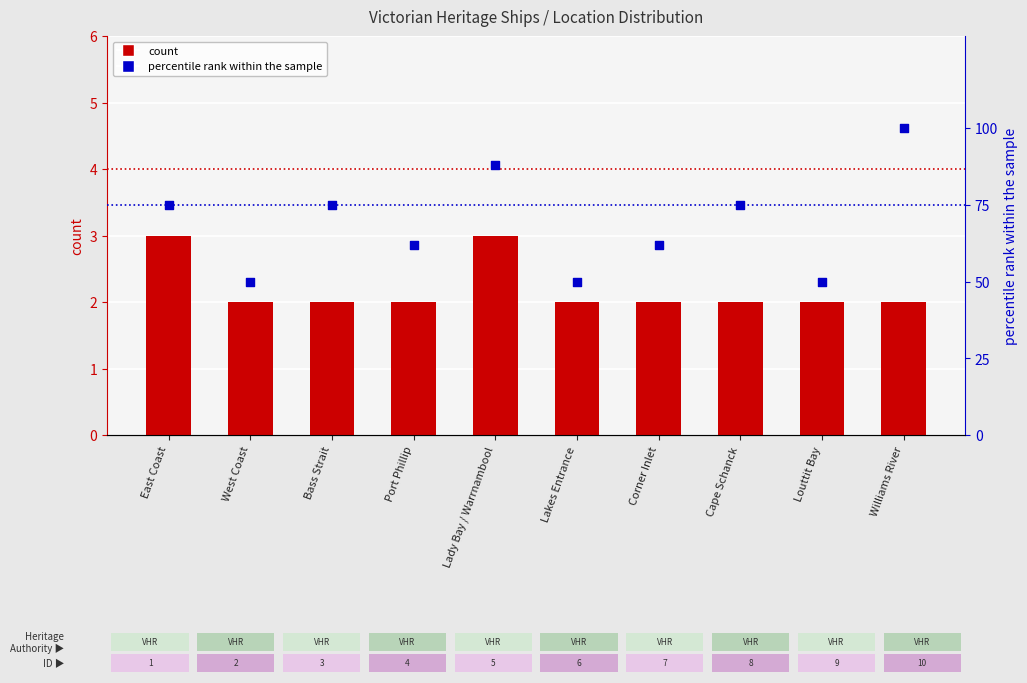

What is the total value across all series at Corner Inlet?

64